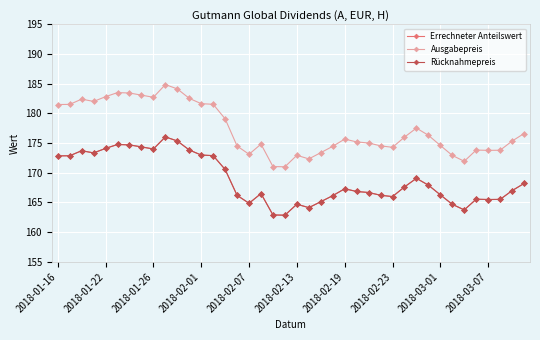

Is this an area chart (filled region under the line)?

No